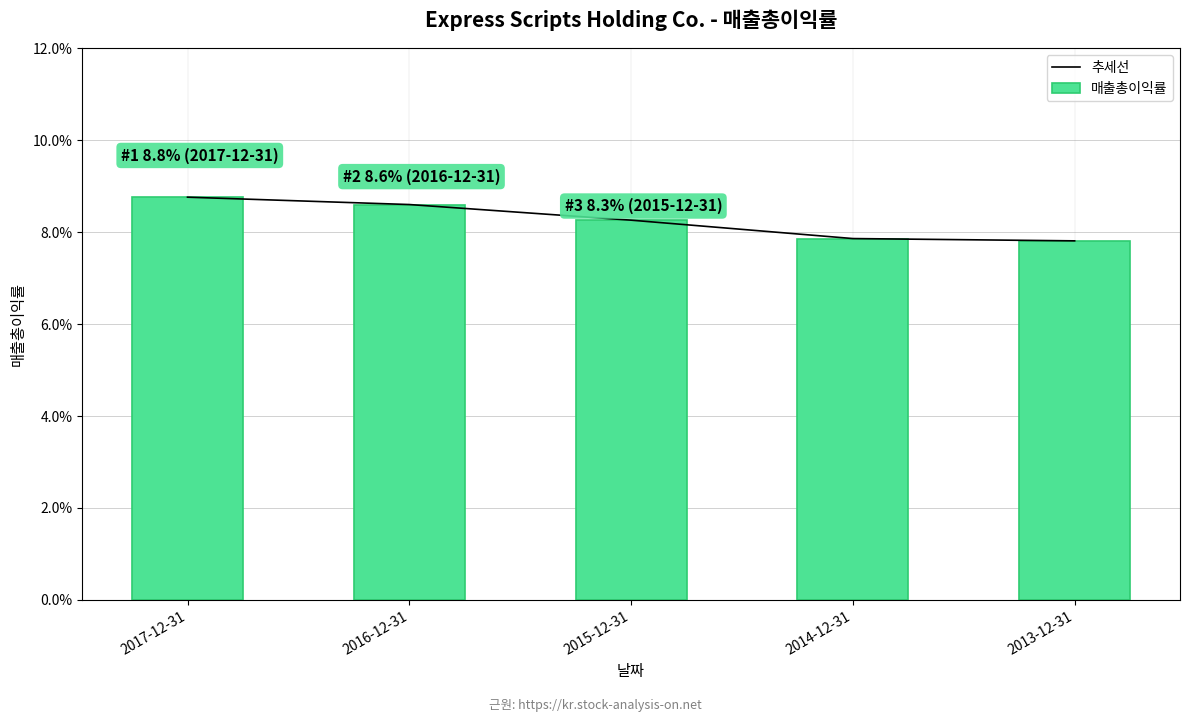

At how many categories does at least one series exceed 0?

5